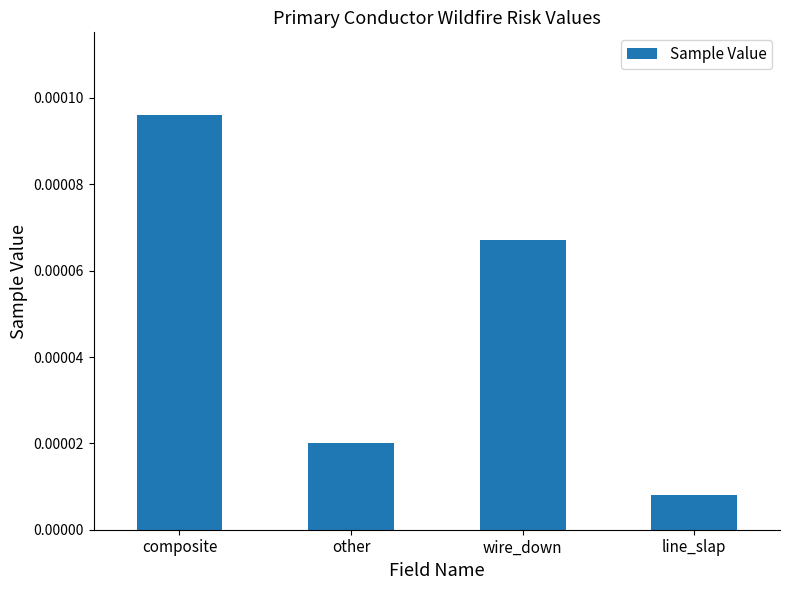

What is the label of the 3rd bar from the right?

other